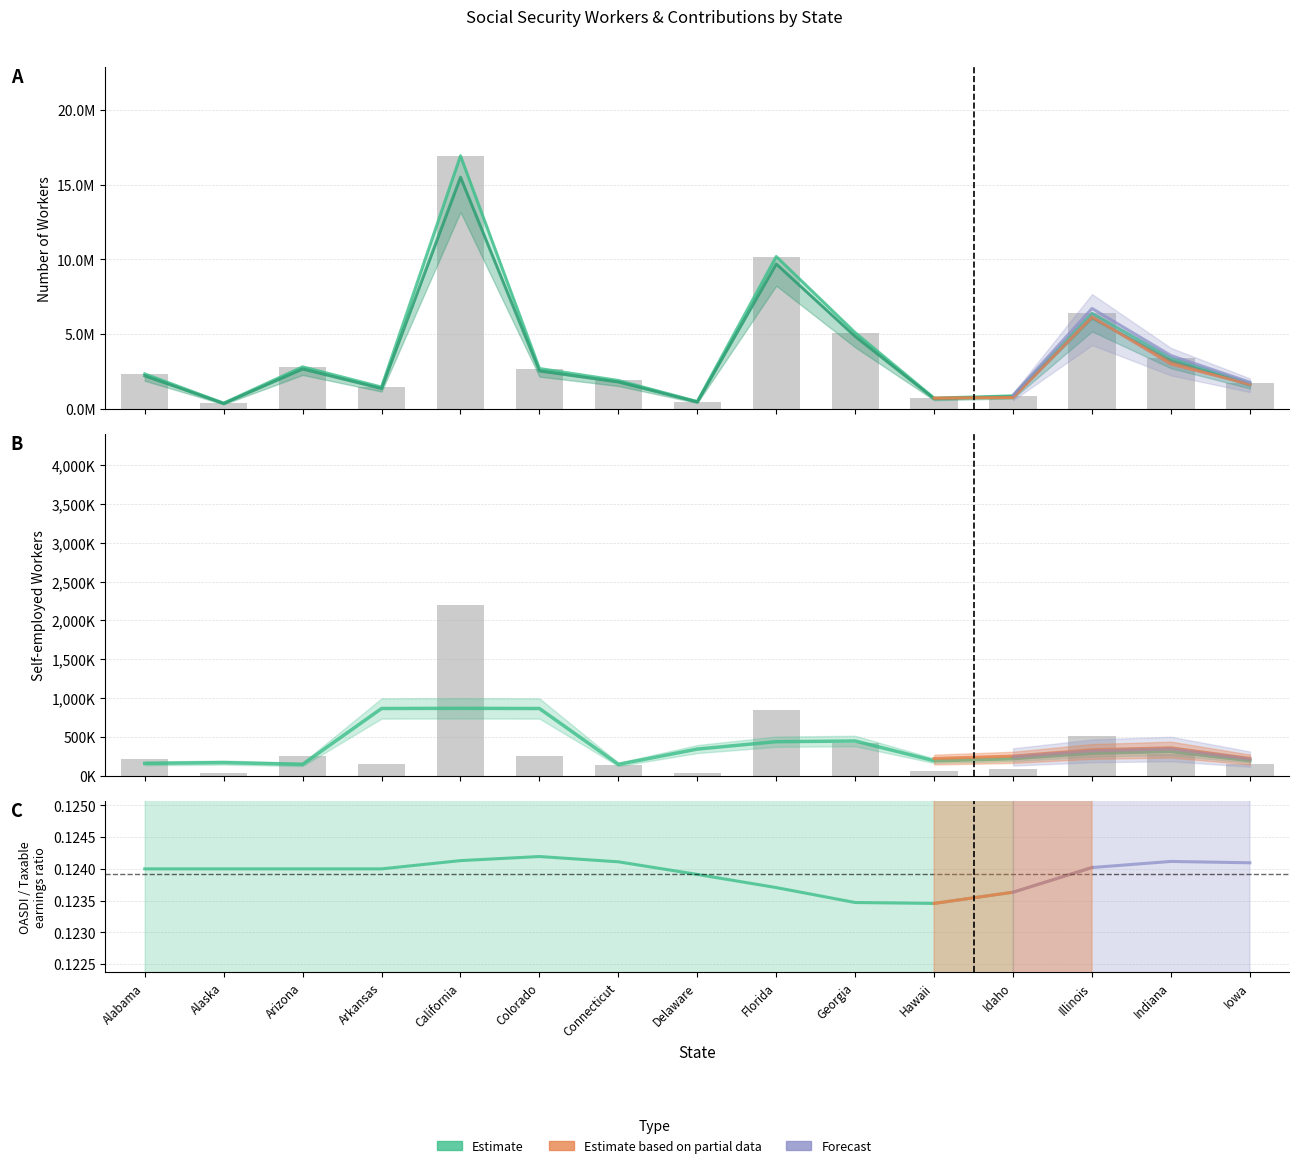

Which category has the lowest value across all series?

Alaska